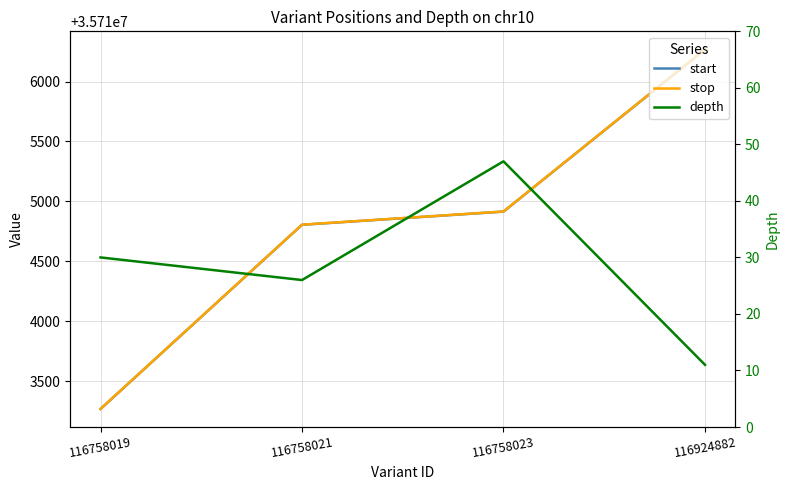

What is the difference between the maximum and minimum values in the start series?

3000